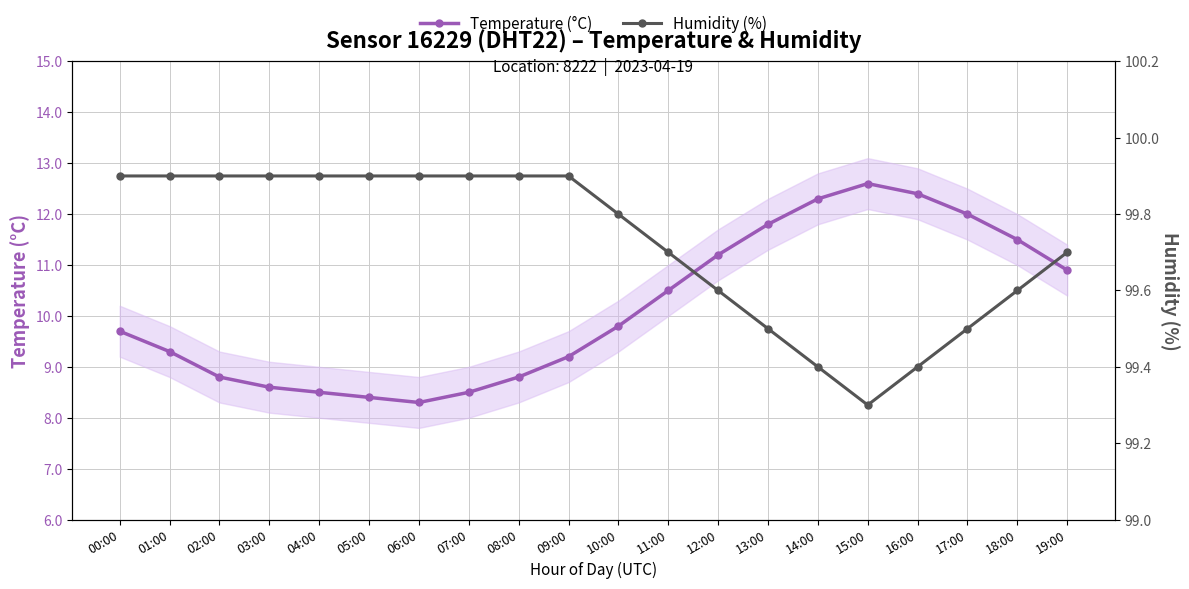

What is the label of the 7th point from the left?

06:00